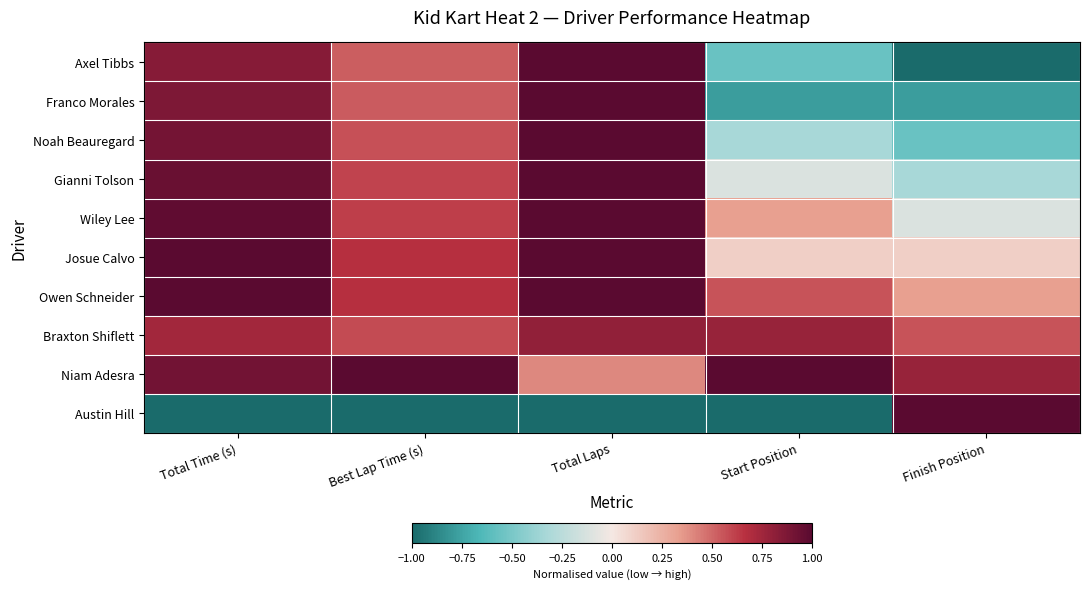

Which category has the highest value across all series?

Total Laps